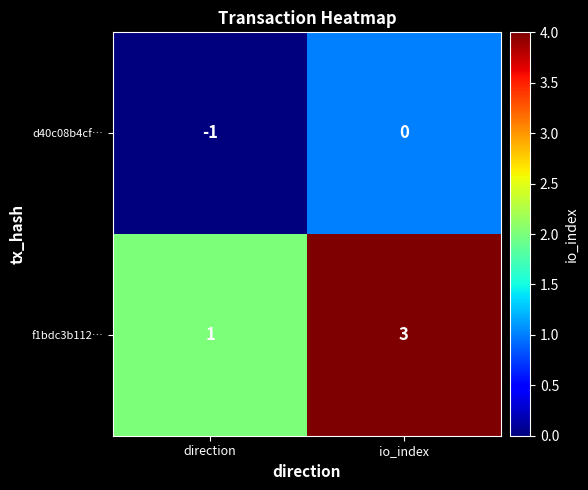

What is the approximate value of f1bdc3b112… at io_index?

3